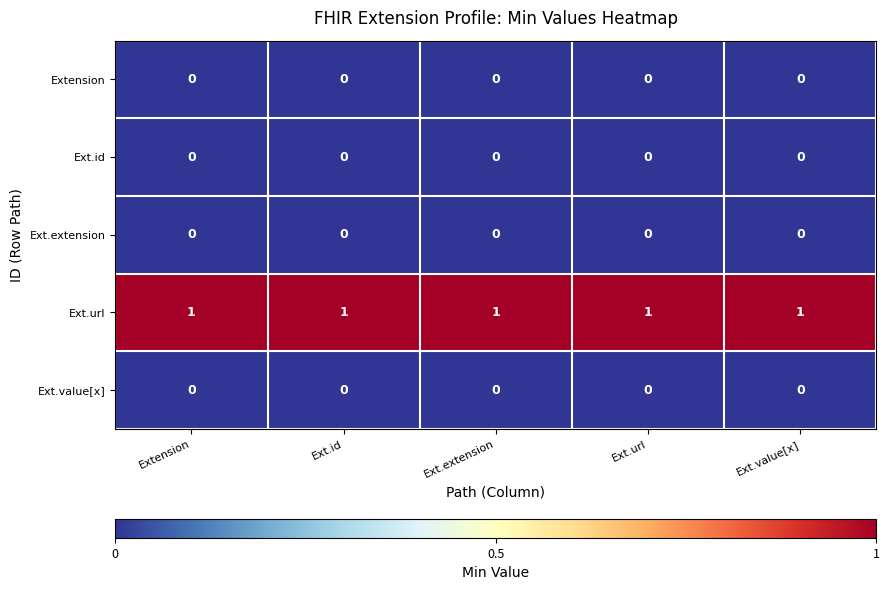

True or false: Ext.url has a value of 0 at Ext.id.

False